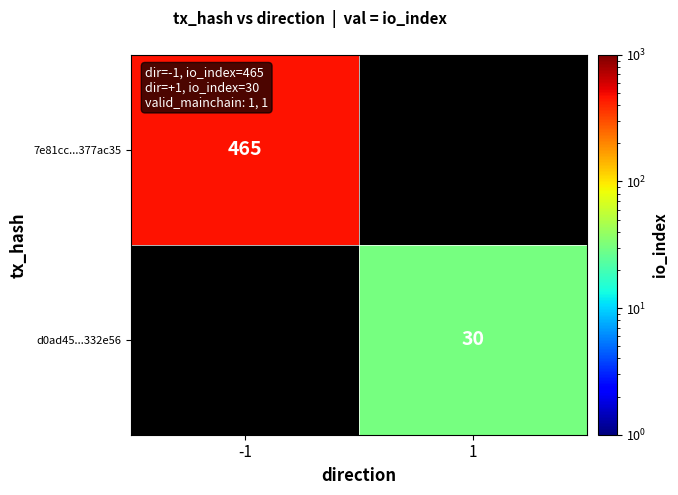

How many series are shown in this chart?

2